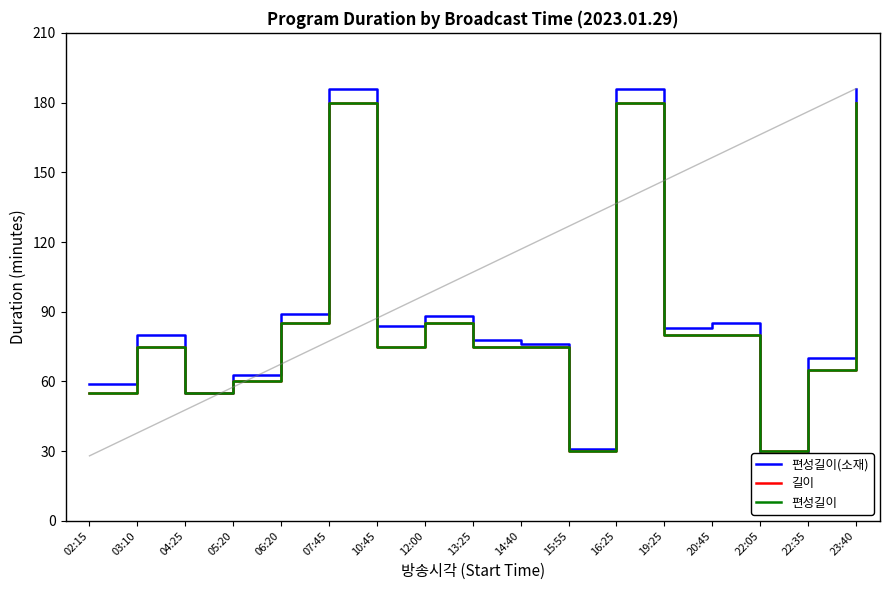

What is the sum of all 편성길이 values?

1465